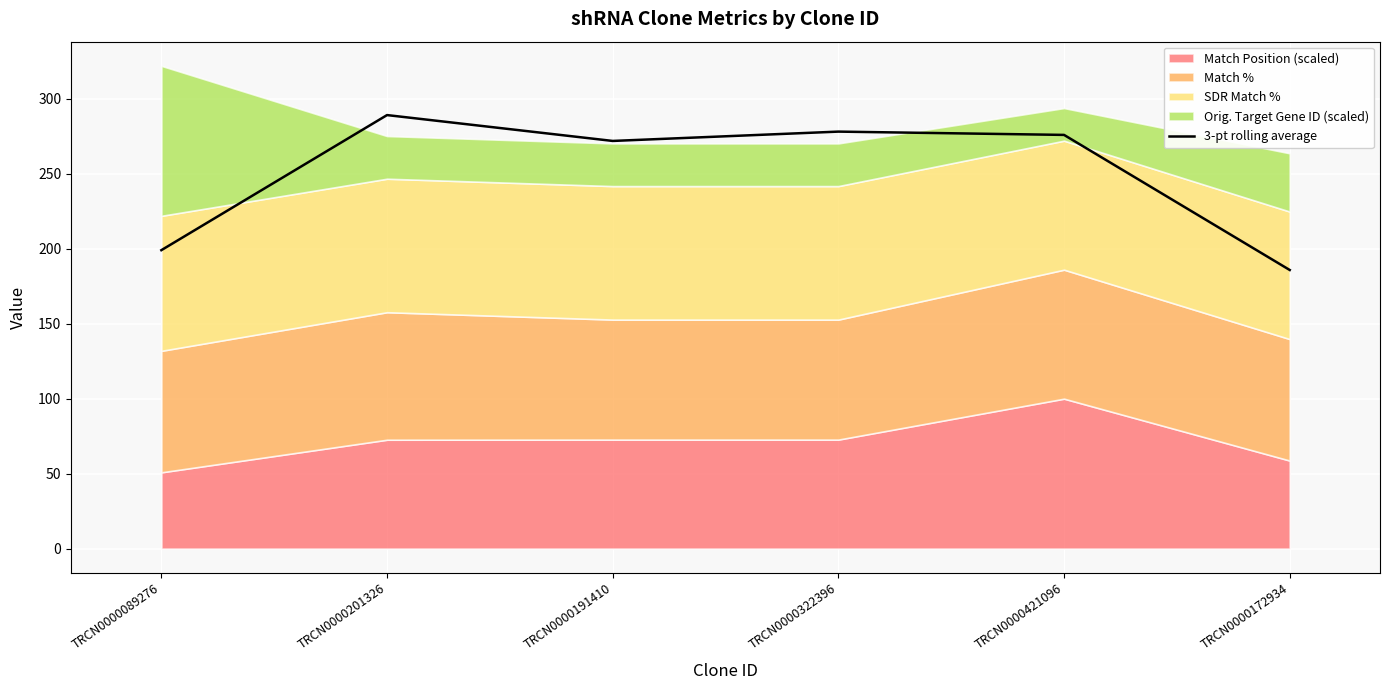

What is the label of the 4th point from the right?

TRCN0000191410